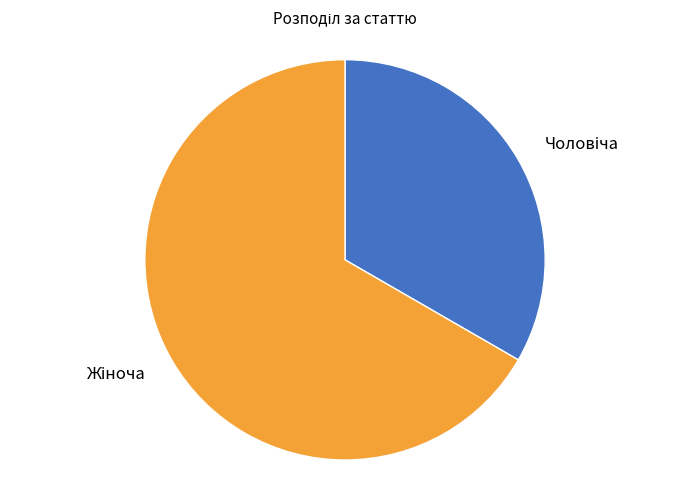

Does any single category account for the majority?

Yes